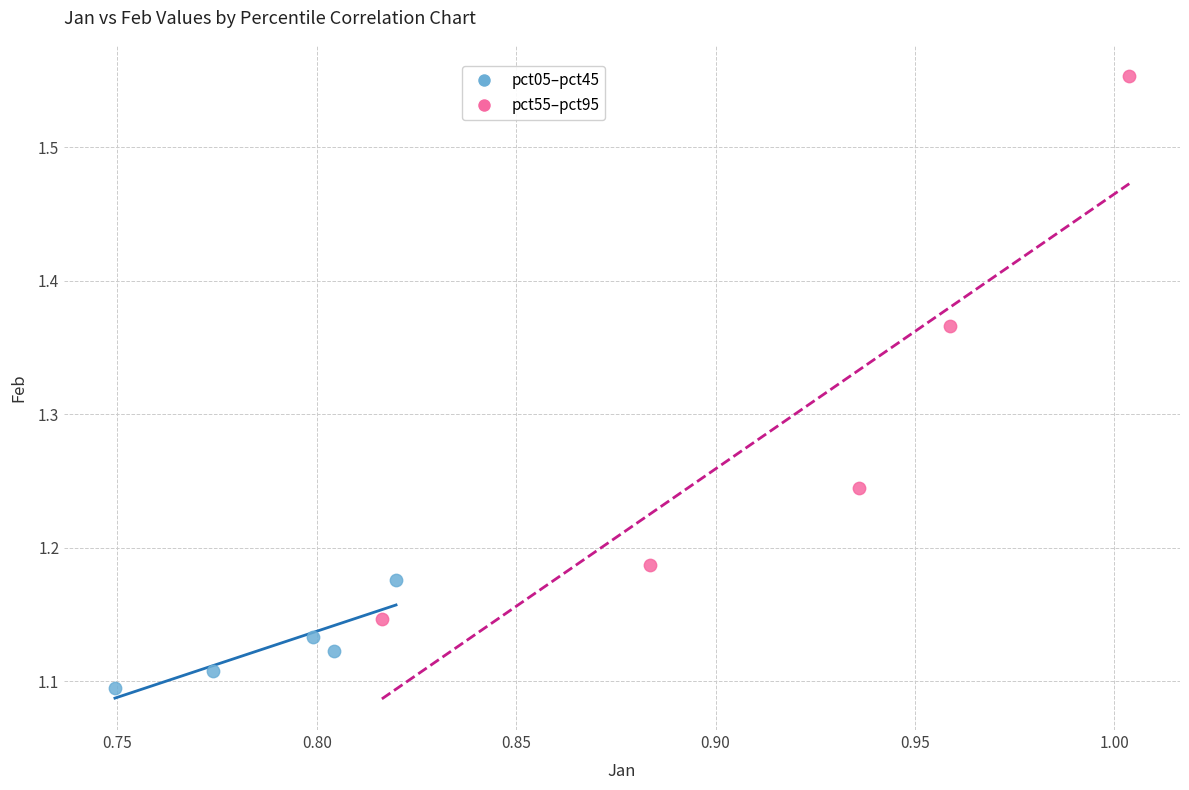

Which series has the largest Y range (max minus min)?

pct55–pct95